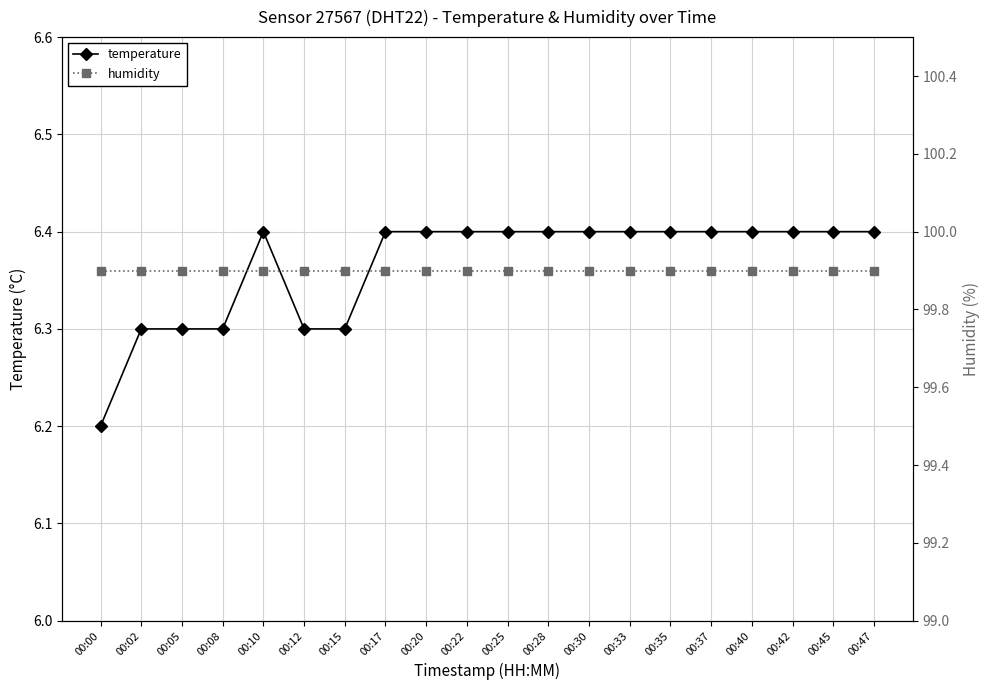

True or false: temperature has a value of 6.4 at 00:37.

True